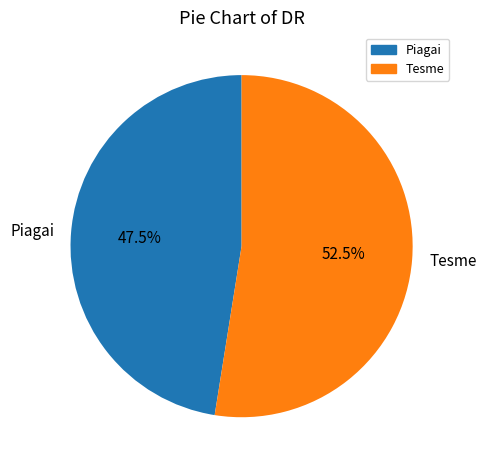

To the nearest percent, what is the combined percentage of Piagai and Tesme?

100%